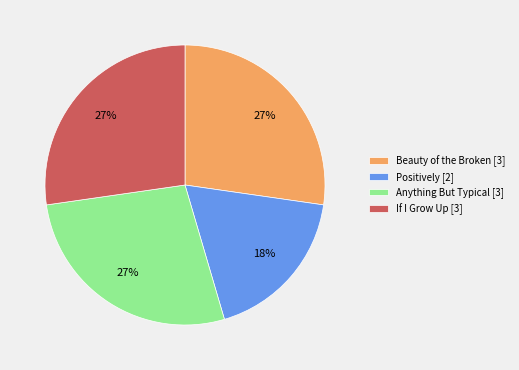

To the nearest percent, what is the average slice percentage?

25%